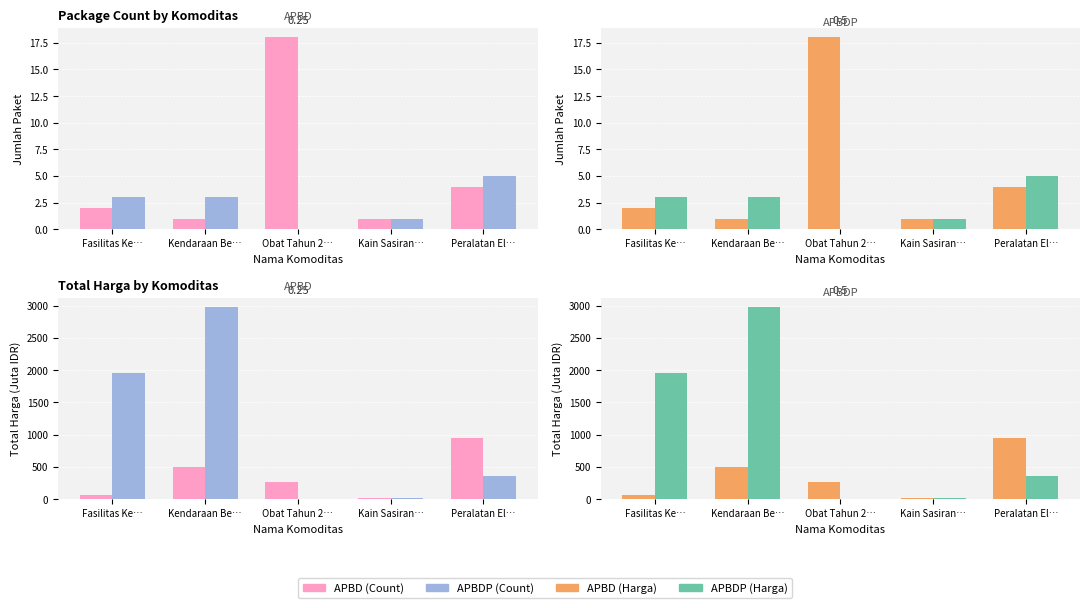

At how many categories does at least one series exceed 1618?

2